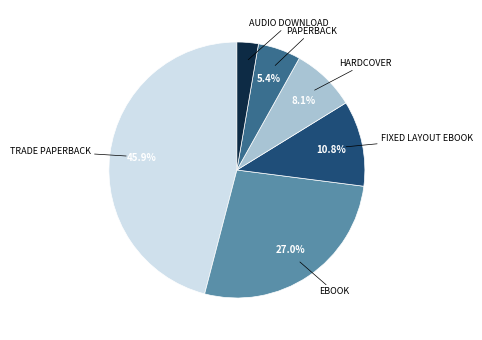

Does any single category account for the majority?

No